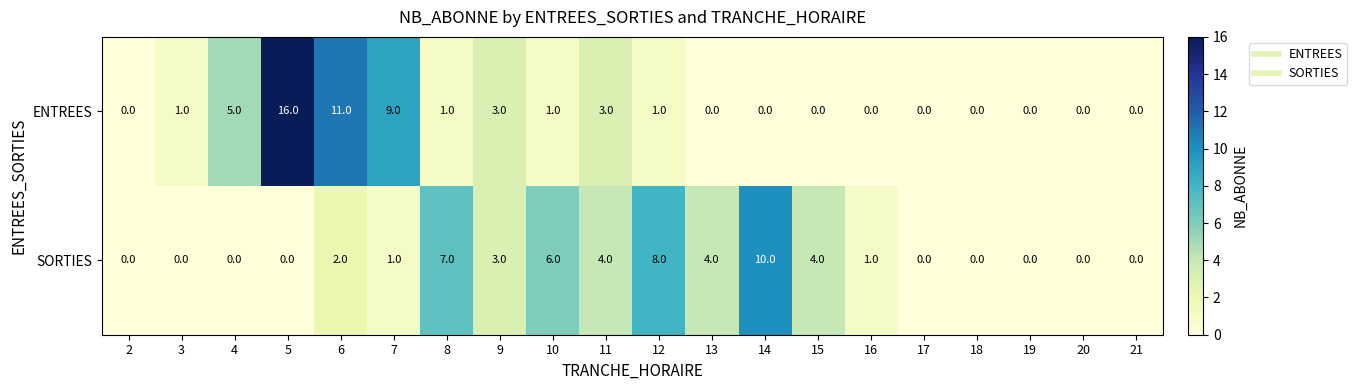

Count the SORTIES values in the range 0 to 4.

16